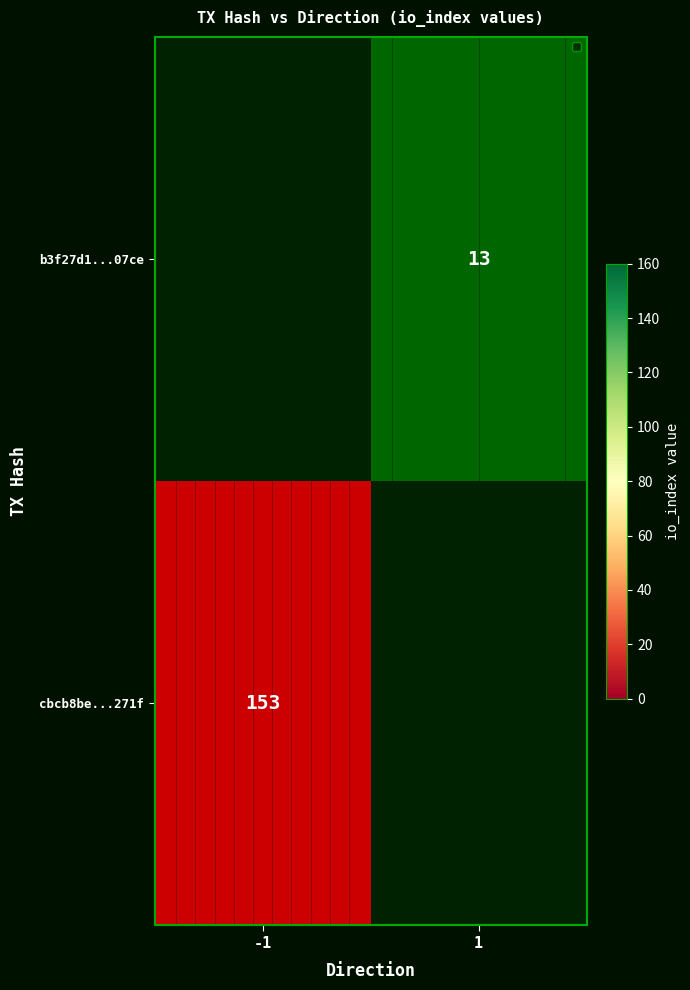

What is the total value across all series at 1?

13